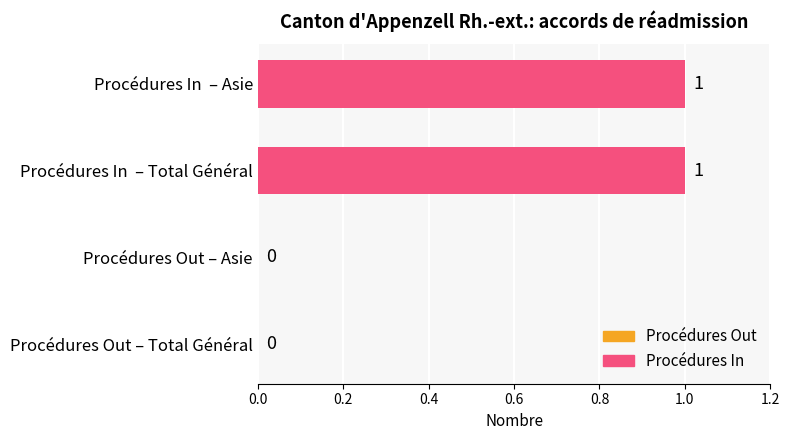

Between Procédures Out – Asie and Procédures In  – Asie, which is larger?

Procédures In  – Asie